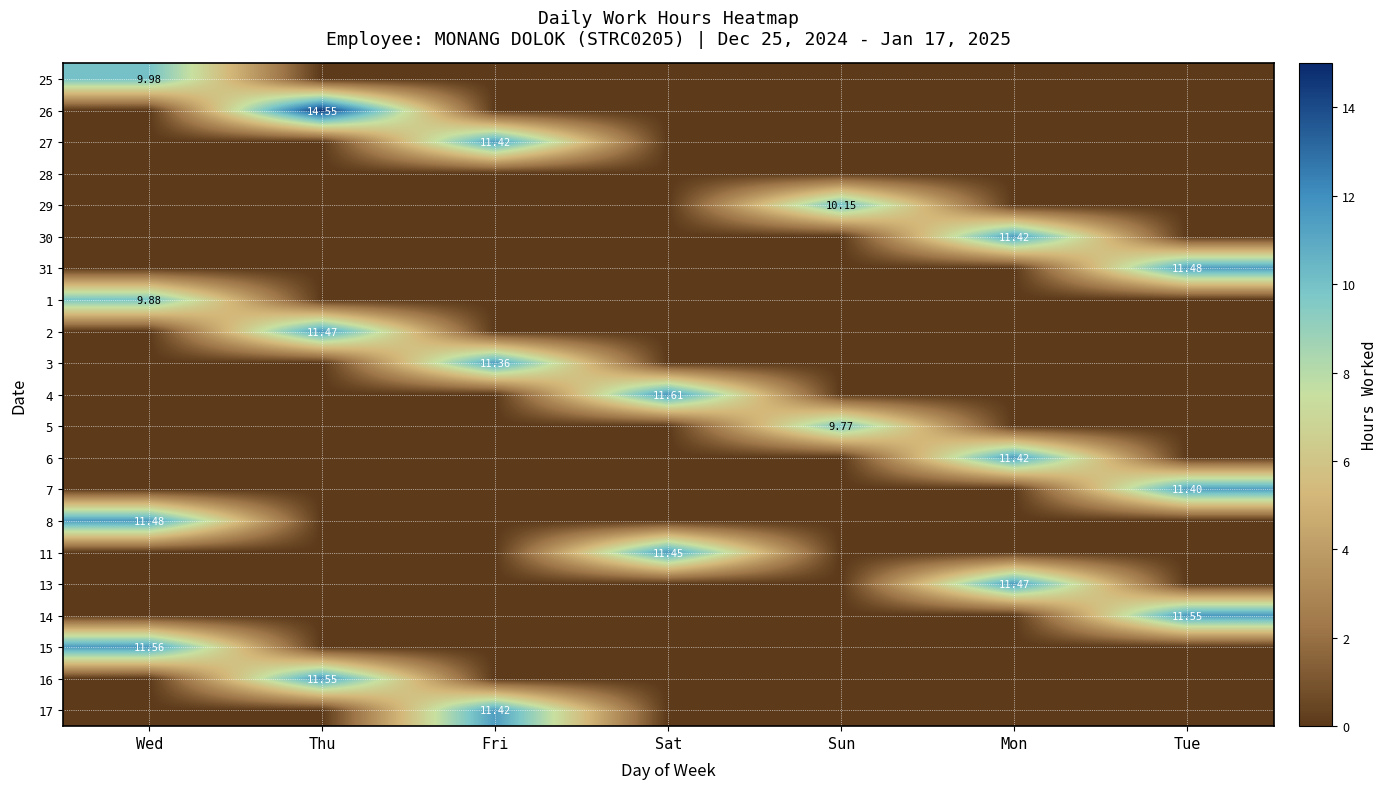

What is the highest value of the 27 series?

11.4